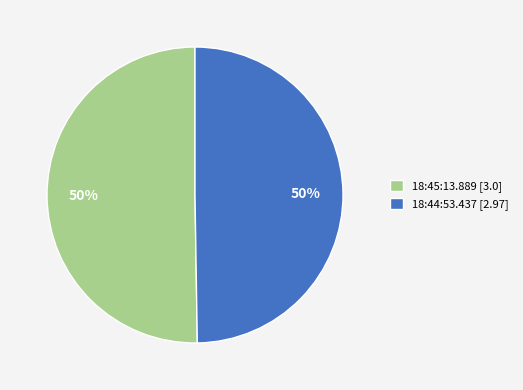

To the nearest percent, what is the average slice percentage?

50%